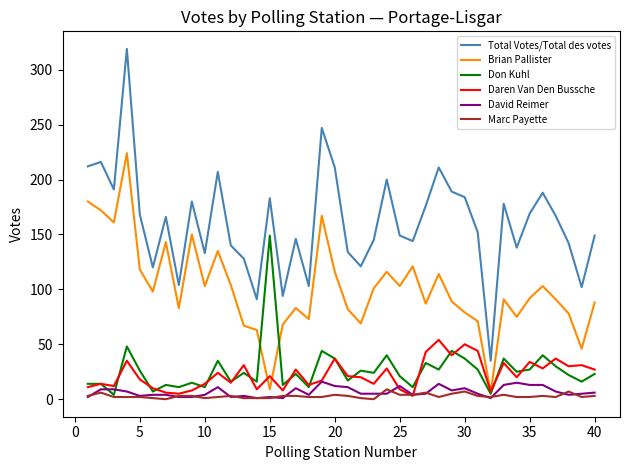

How many interior local valleys does the Brian Pallister series have?

12